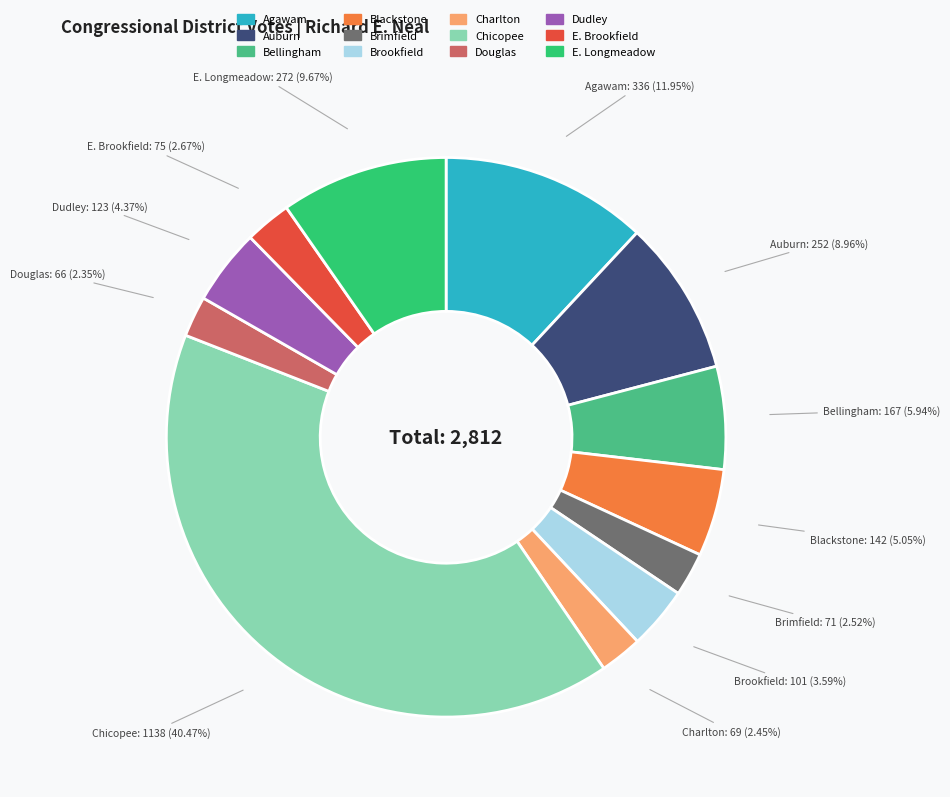

How many segments does this pie chart have?

12